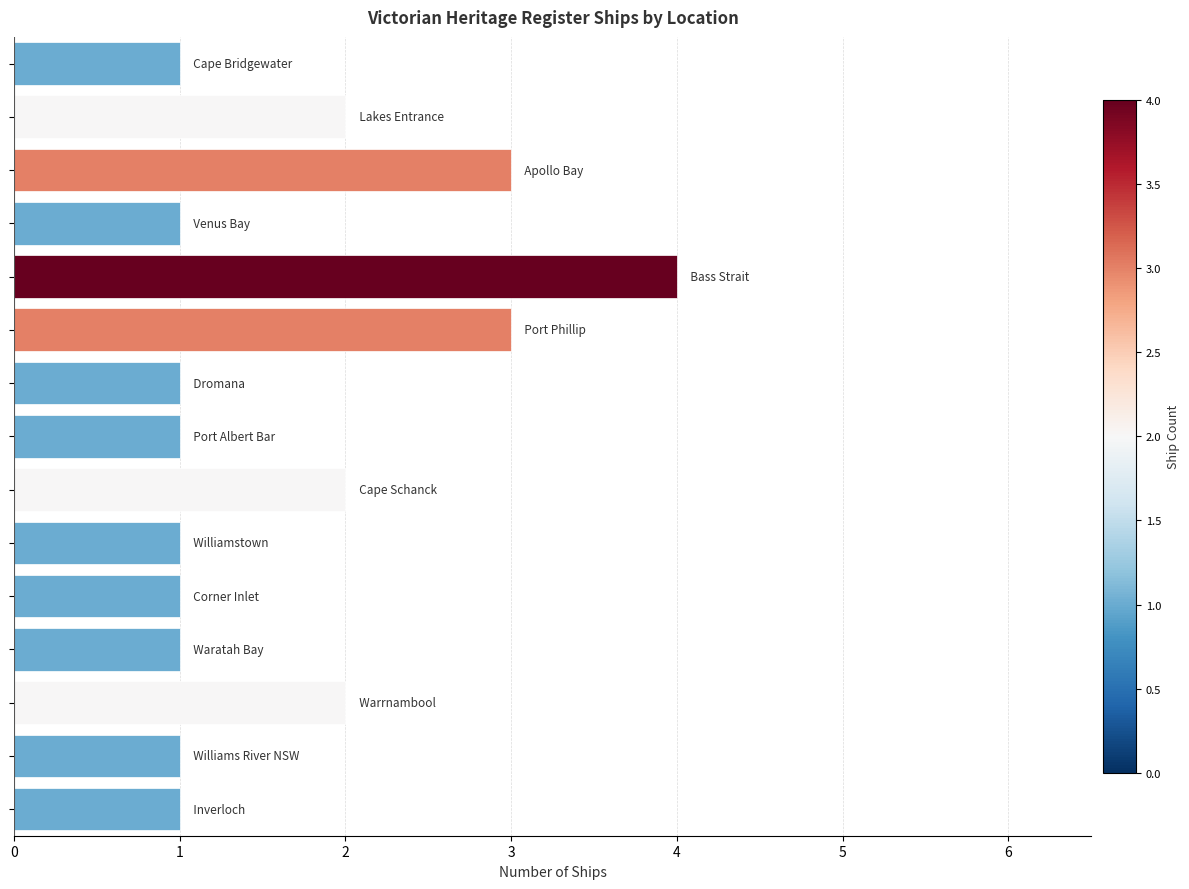

What is the value of the 7th bar from the top?

1